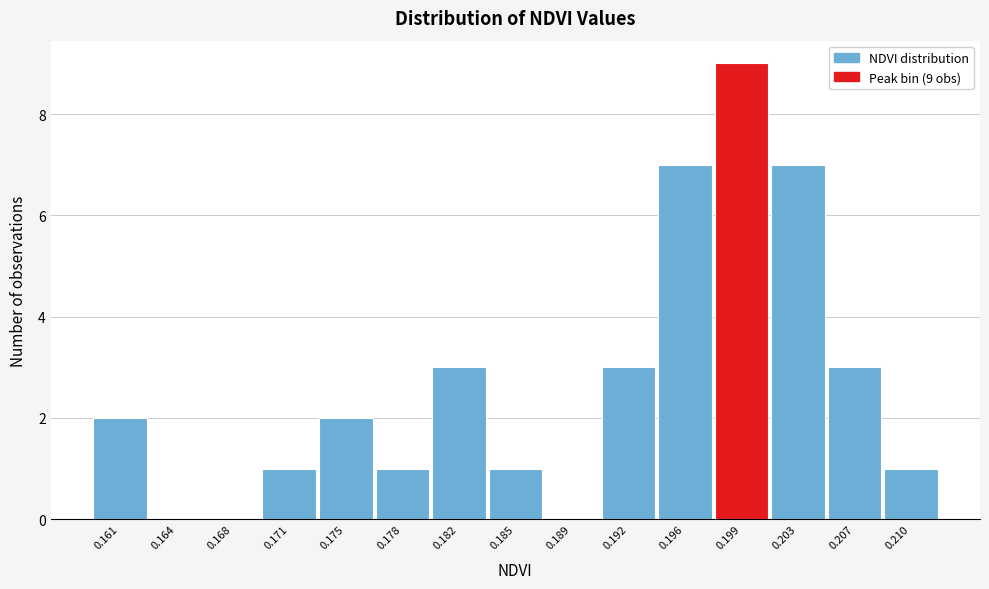

Reading left to right, extract all data points from this chart.

0.161=2	0.164=0	0.168=0	0.171=1	0.175=2	0.178=1	0.182=3	0.185=1	0.189=0	0.192=3	0.196=7	0.199=9	0.203=7	0.207=3	0.210=1